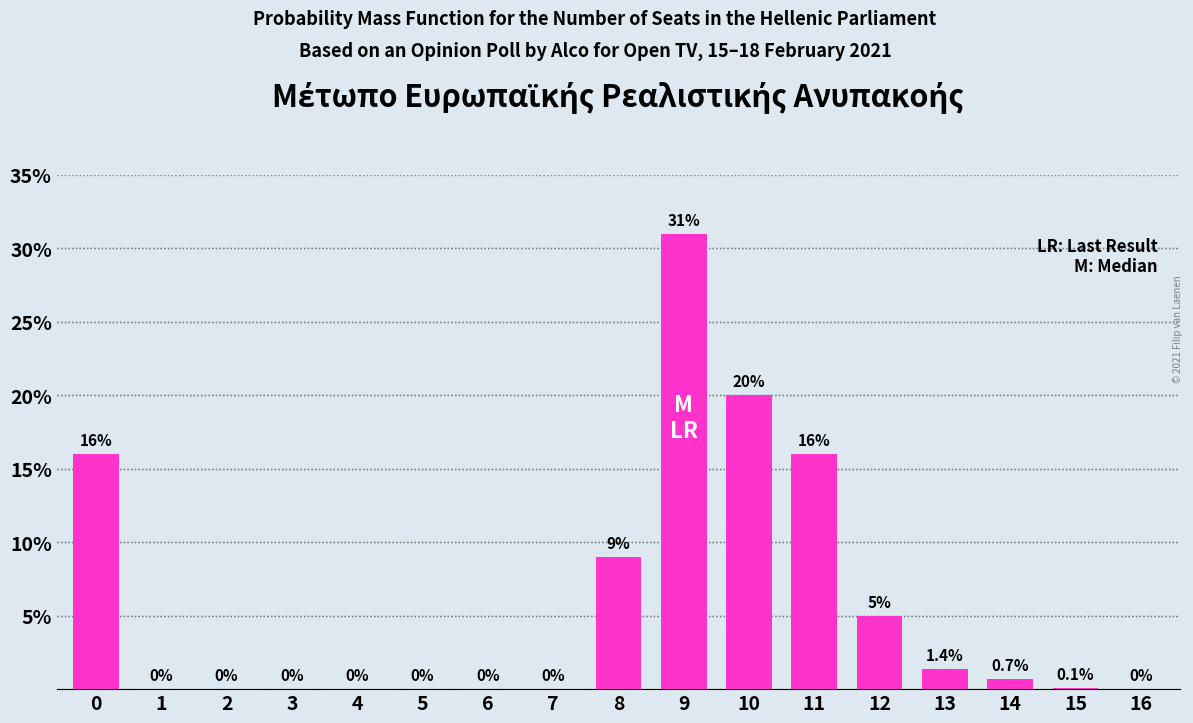

Reading right to left, extract all data points from this chart.

16=0.0	15=0.1	14=0.7	13=1.4	12=5.0	11=16.0	10=20.0	9=31.0	8=9.0	7=0.0	6=0.0	5=0.0	4=0.0	3=0.0	2=0.0	1=0.0	0=16.0